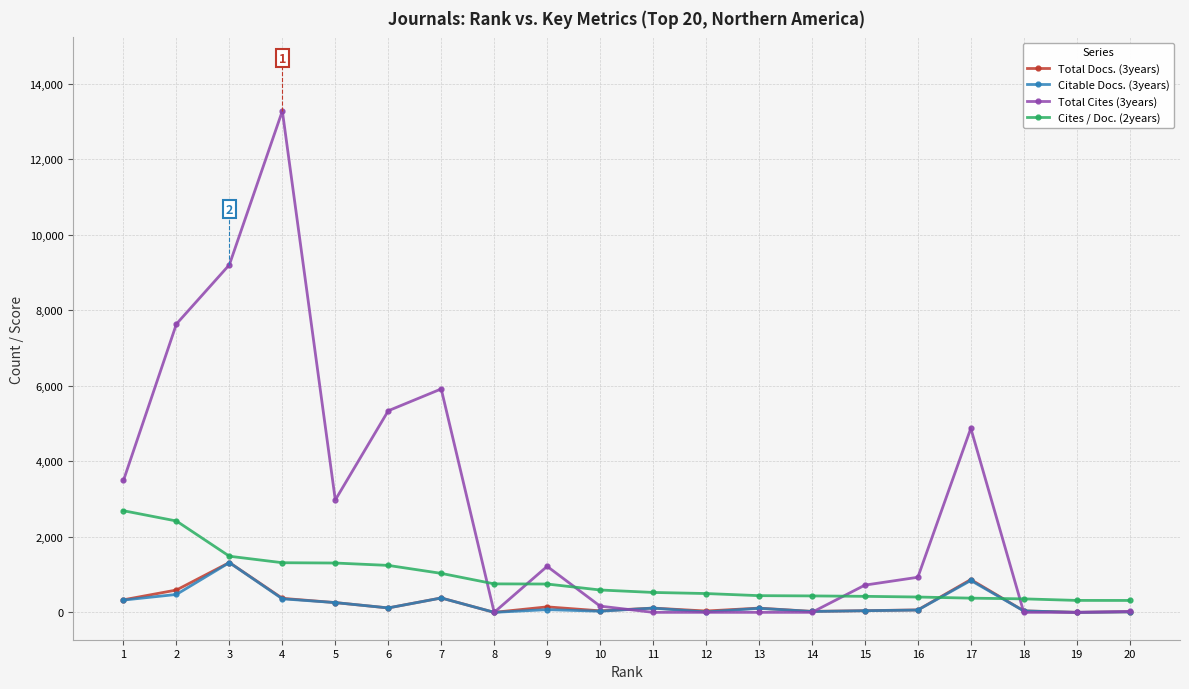

What is the minimum value for Cites / Doc. (2years)?

315